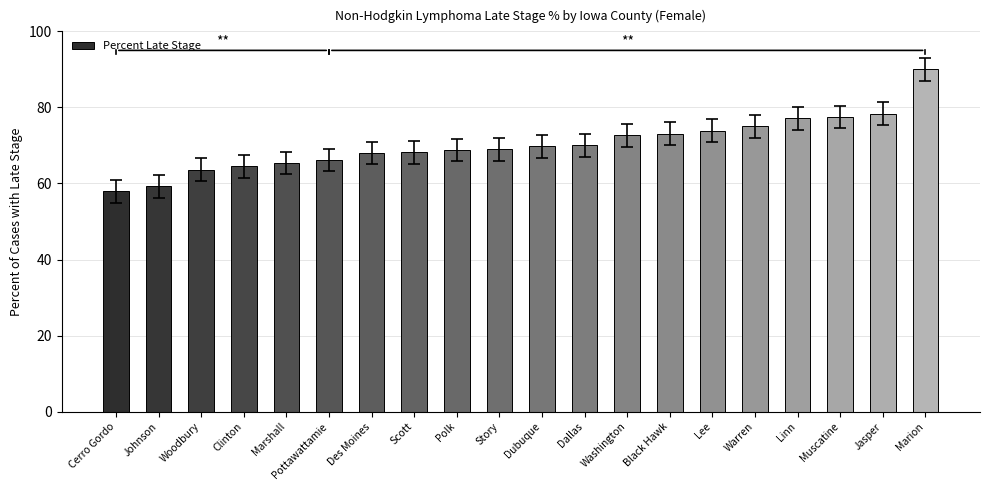

What is the difference between the values at Woodbury and Cerro Gordo?

5.7